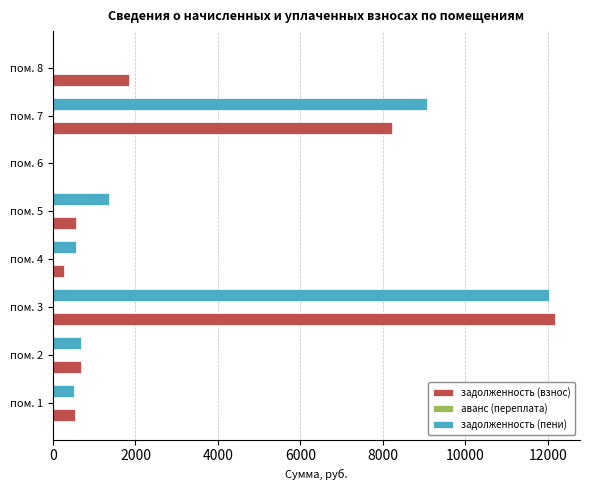

Where is задолженность (пени) nearest to the value 6013?

пом. 7